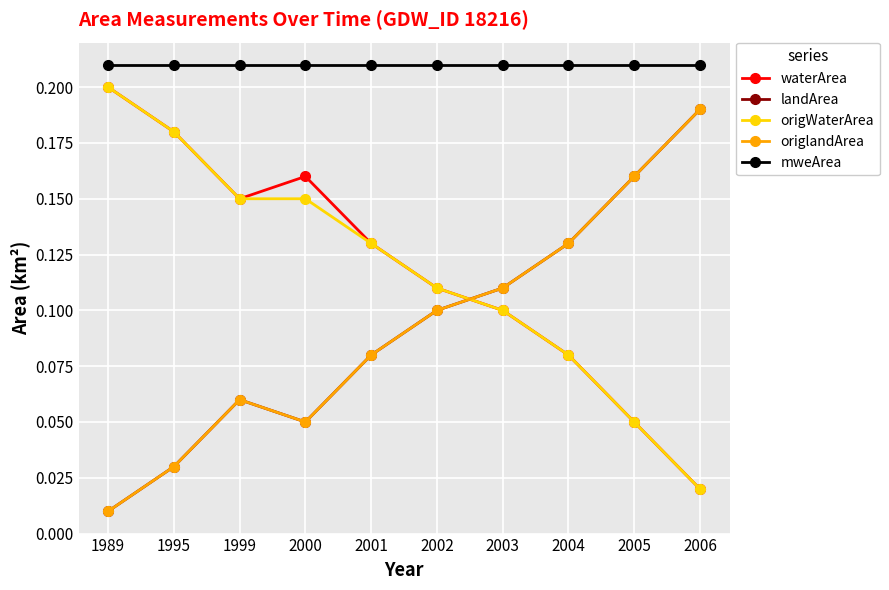

What is the approximate value of mweArea at 2002?

0.2